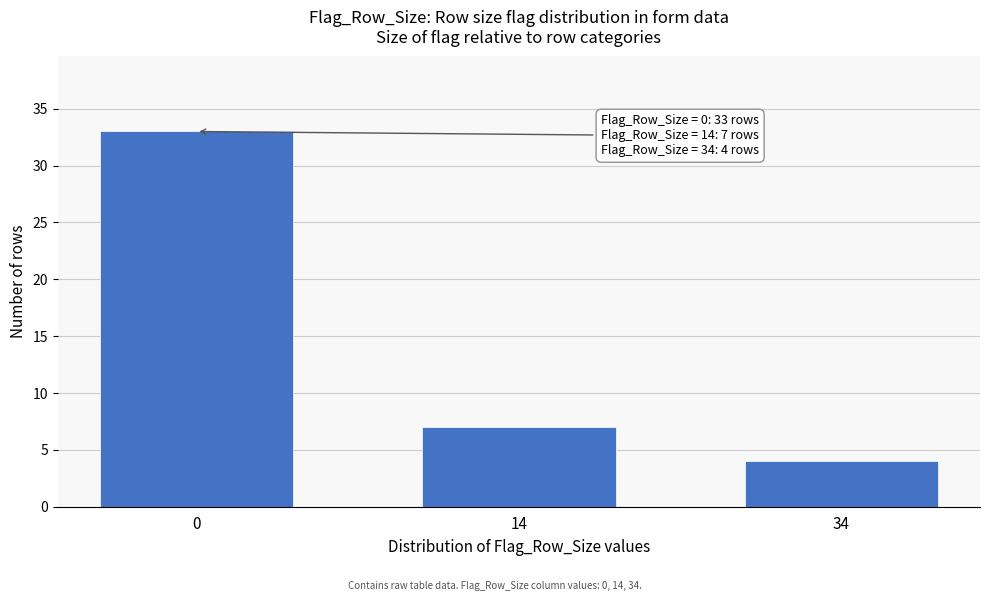

Reading left to right, transcribe all the data shown in this chart.

0=33	14=7	34=4